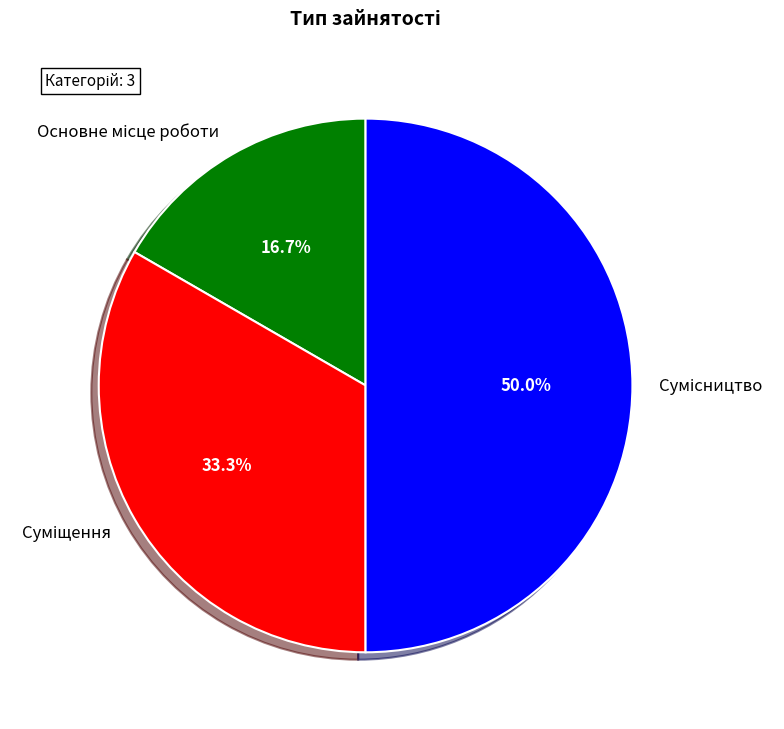

How many segments does this pie chart have?

3